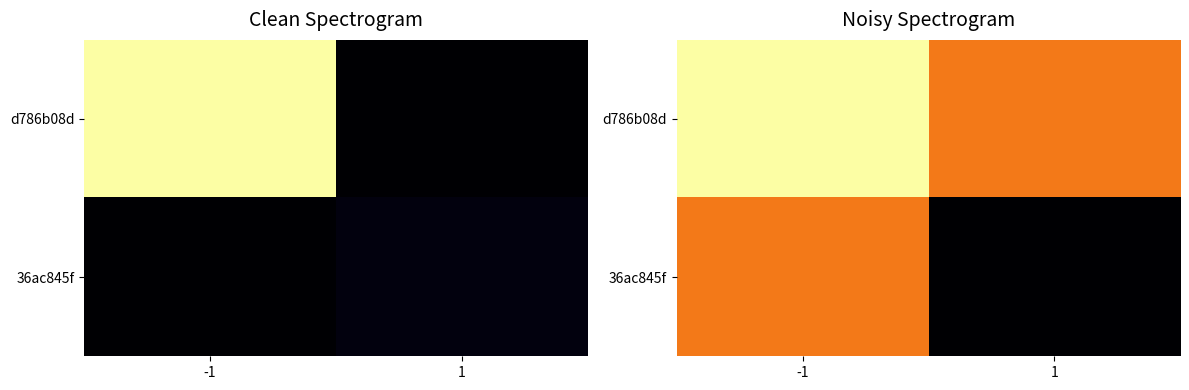

What is the difference between the maximum and minimum values in the 36ac845f series?

252.1